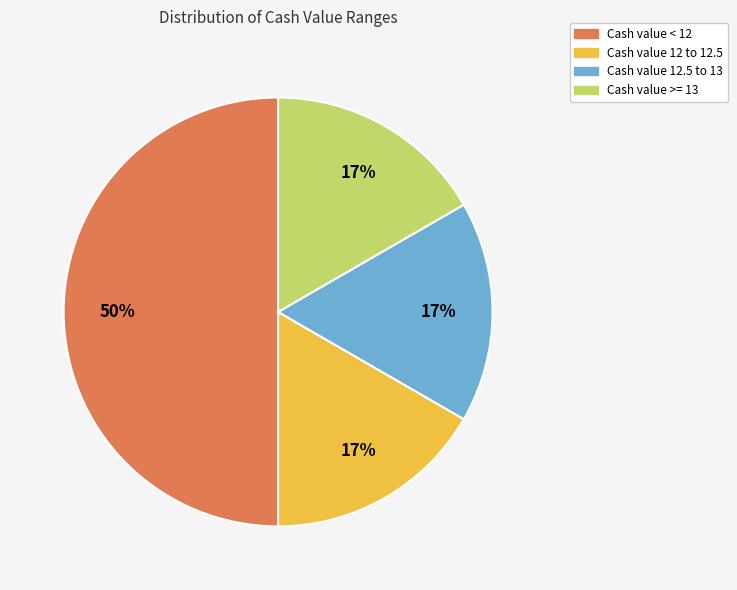

To the nearest percent, what is the average slice percentage?

25%